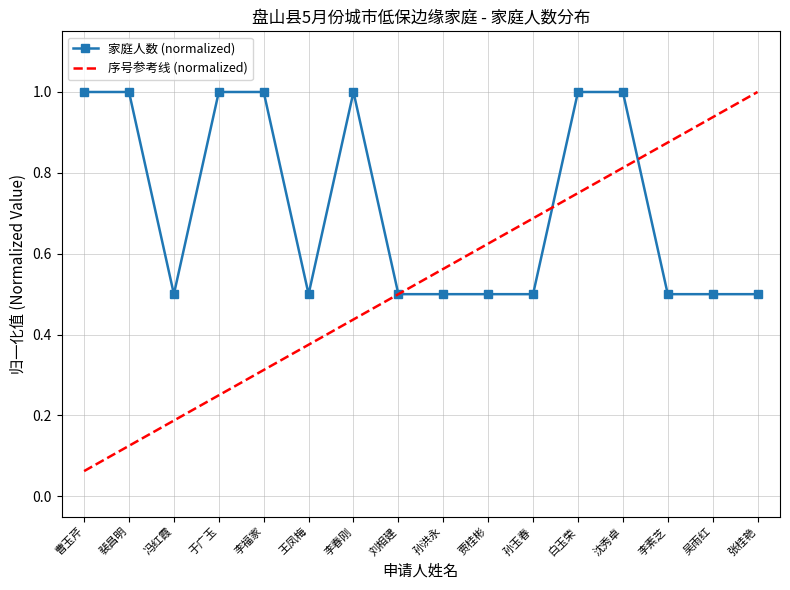

Rank the series at 李春刚 from highest to lowest value.

家庭人数 (normalized), 序号参考线 (normalized)